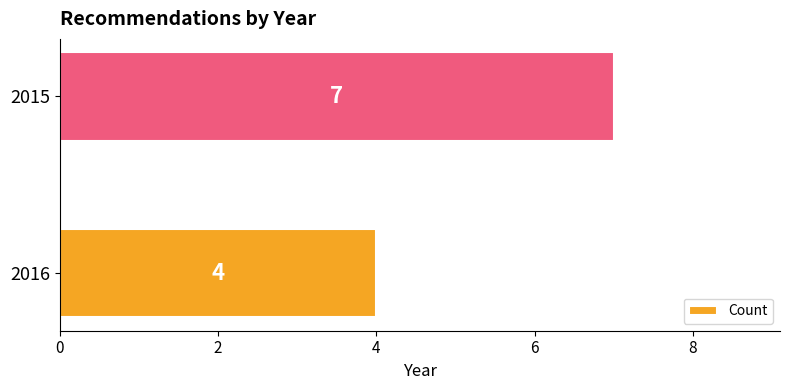

What is the average value?

6